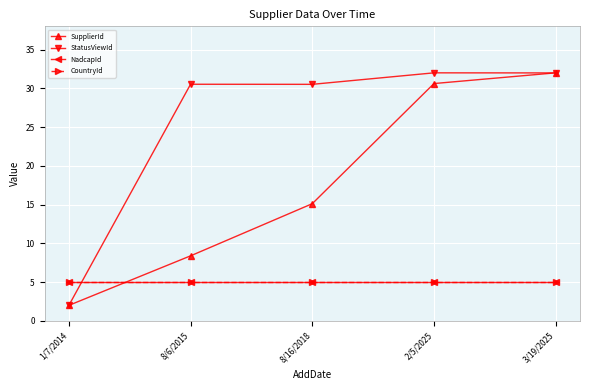

At how many categories does at least one series exceed 13?

4